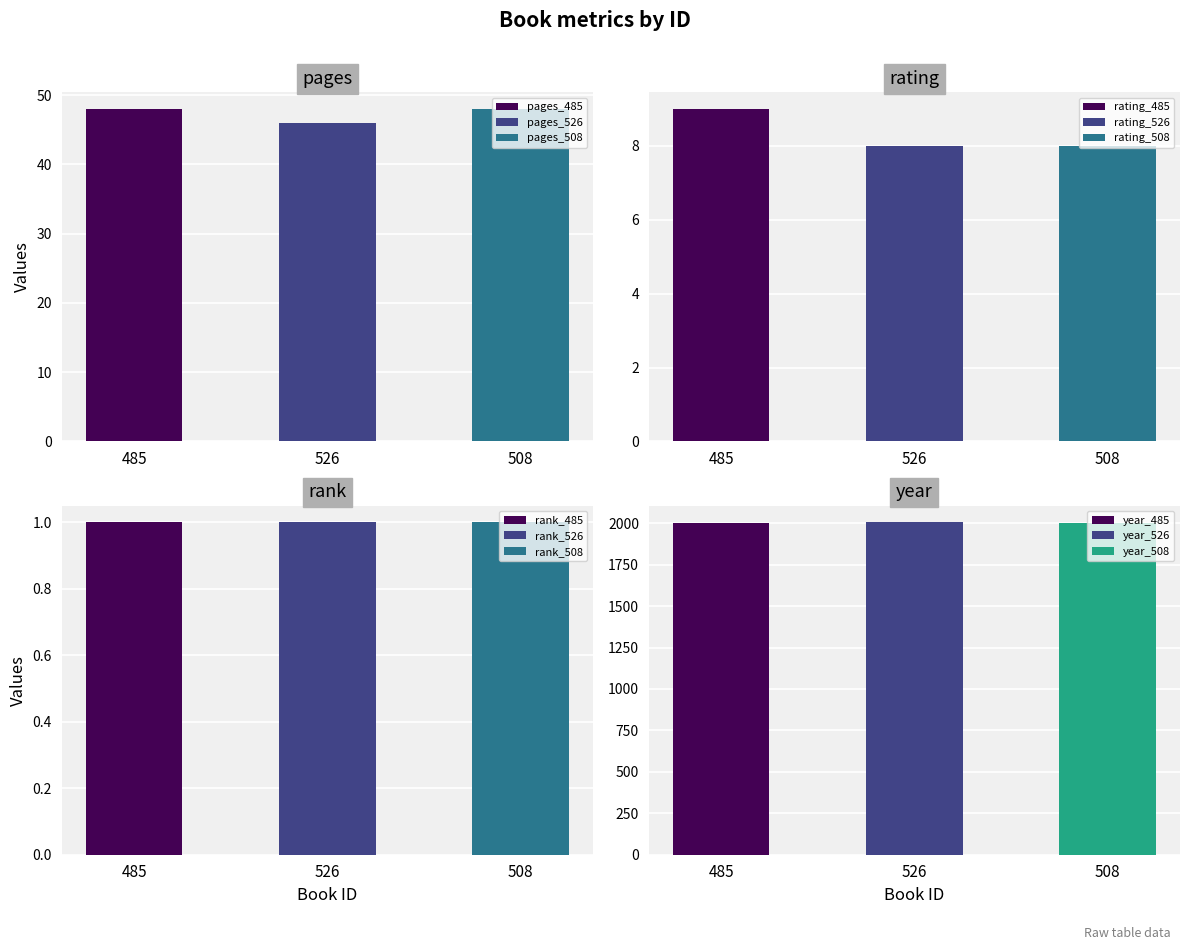

The year series shows 2002 at 485. True or false?

True